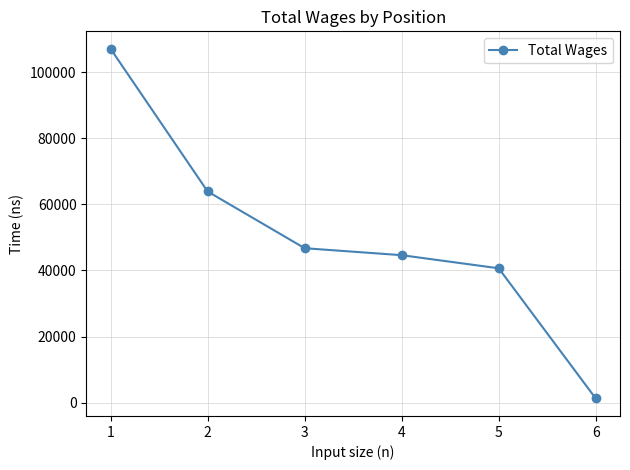

Count the number of categories in the chart.

6